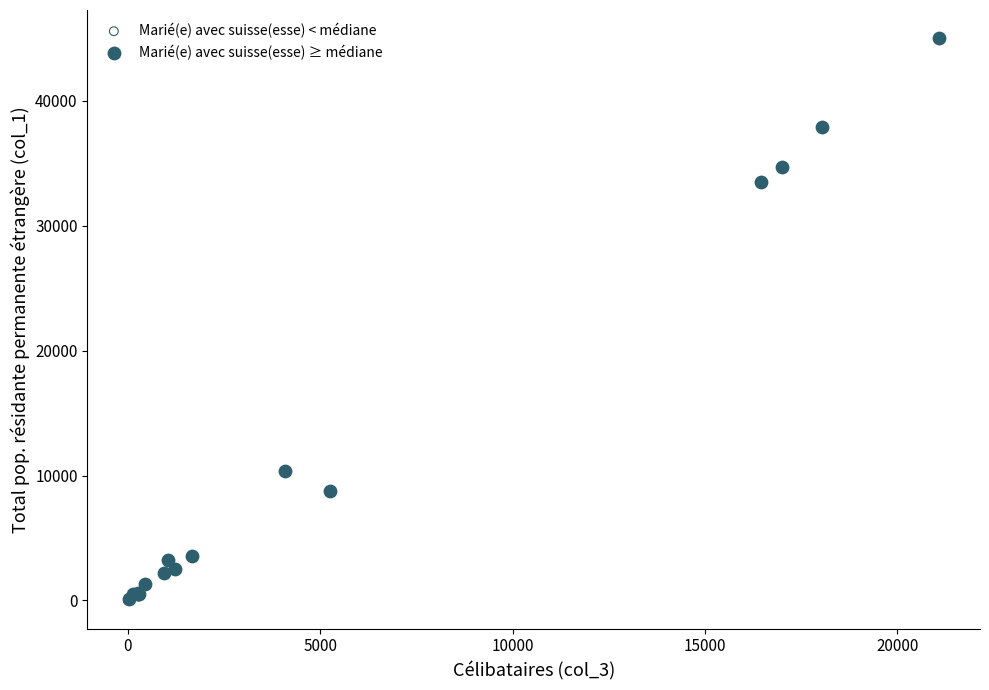

What are all the series names shown in the legend?

Marié(e) avec suisse(esse) < médiane, Marié(e) avec suisse(esse) ≥ médiane